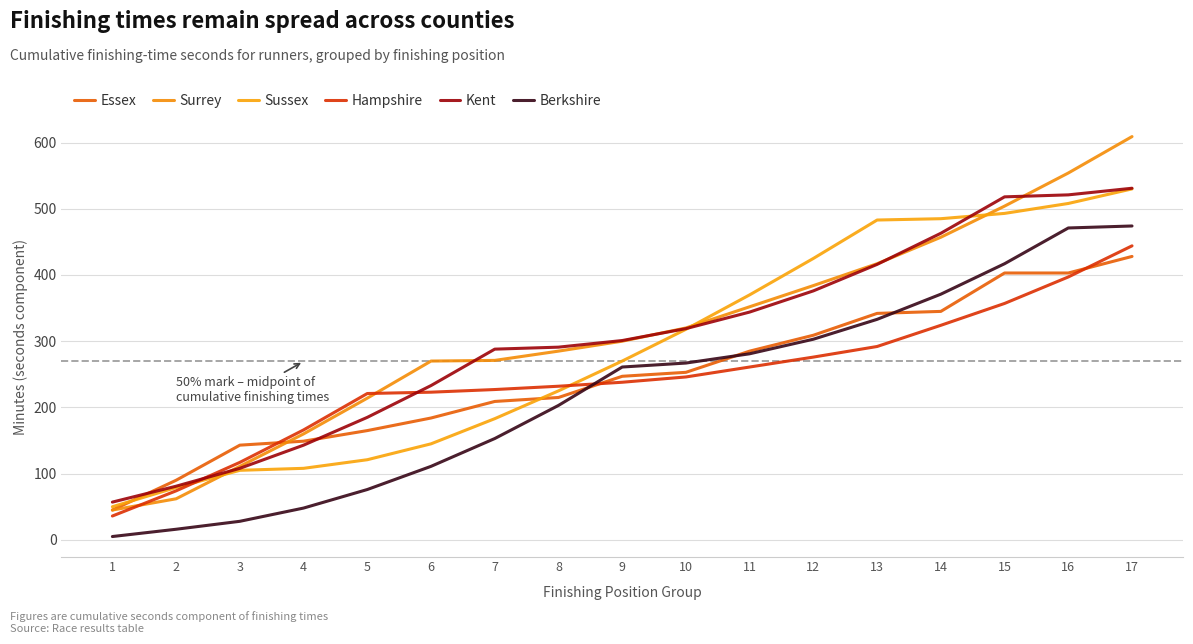

At 3, list the series in order from smallest to largest.

Berkshire, Sussex, Kent, Surrey, Hampshire, Essex